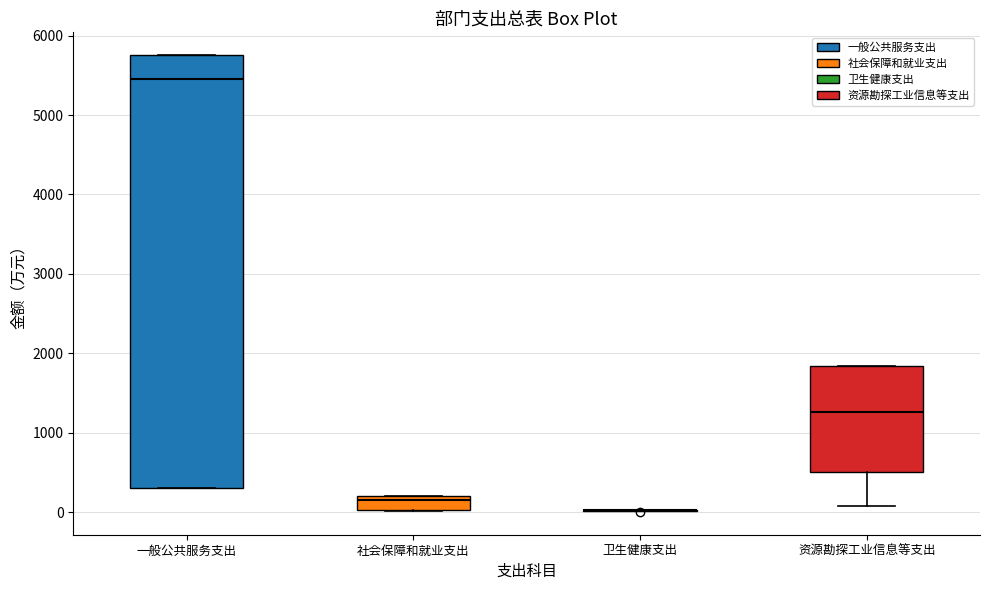

Reading left to right, transcribe this box plot: for each box, give where its median line is, the range the box spans, and where its two whiskers end, as read against the y-axis. The values are not printed on the chart, so give them approximately, as read against the axis.

一般公共服务支出: median 5500, box 300 to 5800, whiskers 300 to 5800
社会保障和就业支出: median 200 (just below the box's upper edge), box 0 to 200, whiskers 0 to 200
卫生健康支出: box collapsed to a line at 0, whiskers 0 to 0
资源勘探工业信息等支出: median 1300, box 500 to 1800, whiskers 100 to 1800